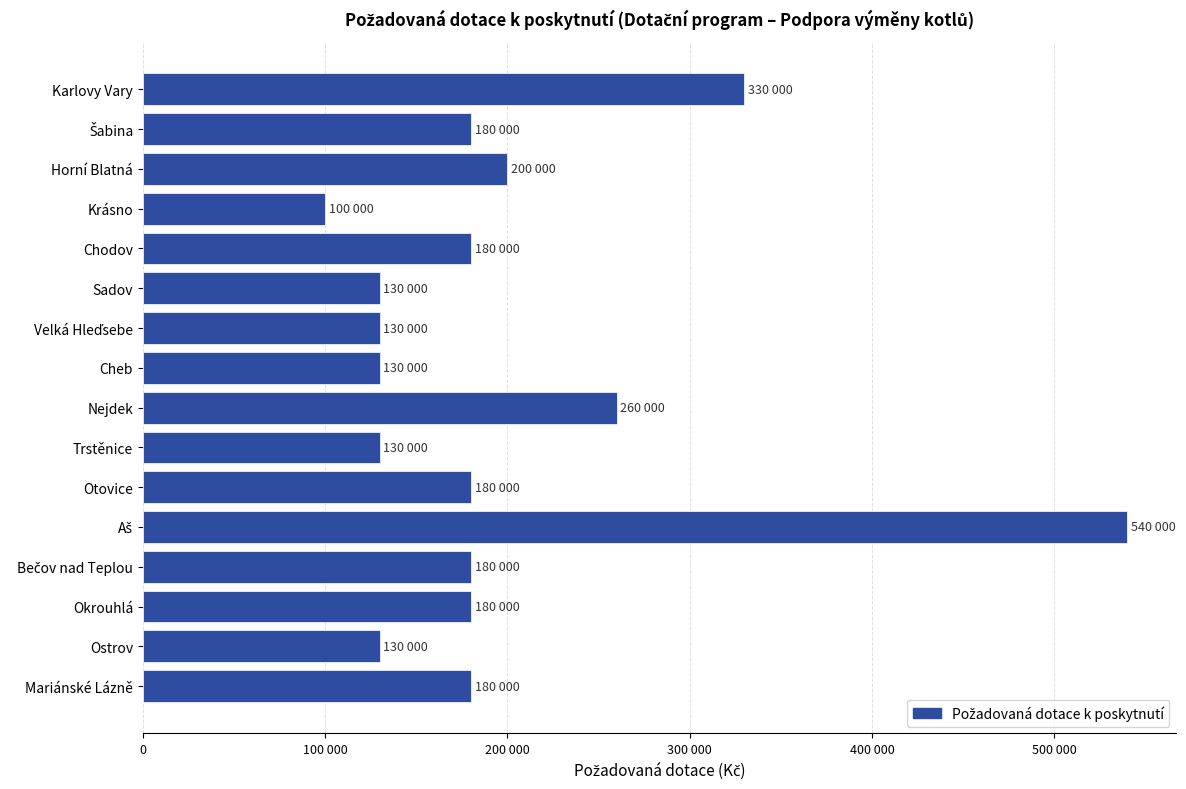

Are the bars horizontal?

Yes